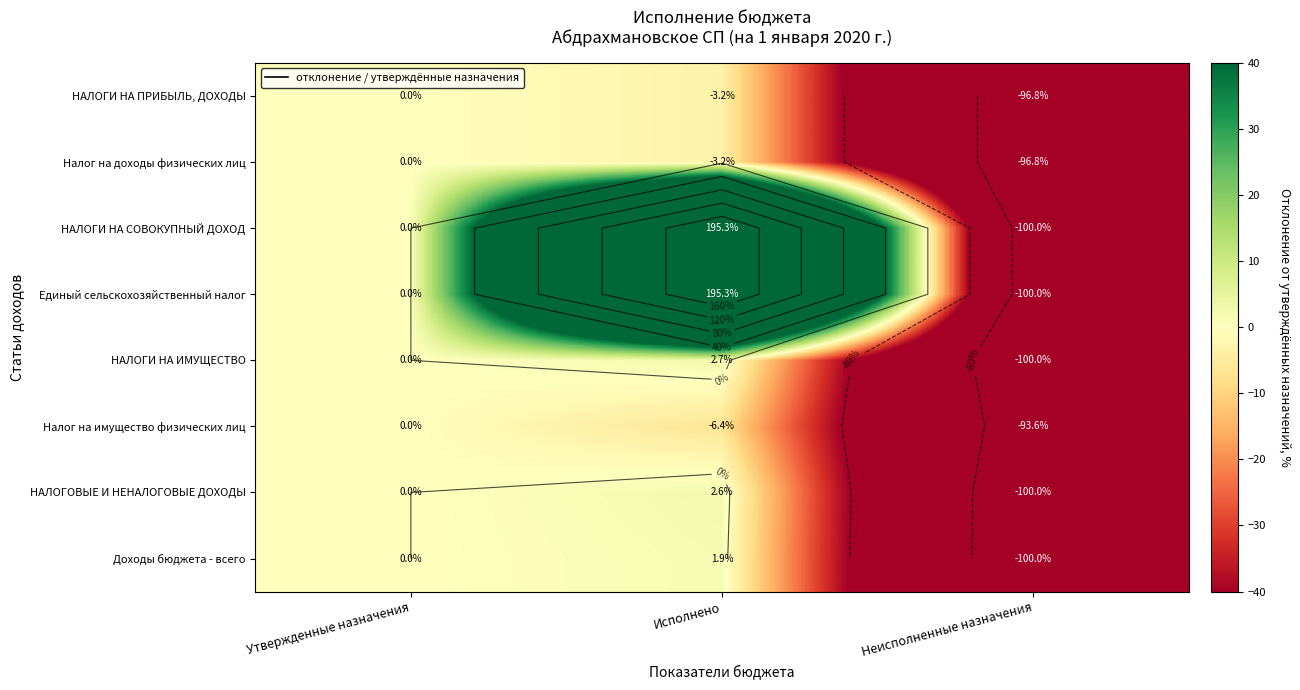

The НАЛОГИ НА СОВОКУПНЫЙ ДОХОД series shows 195.3 at Исполнено. True or false?

True